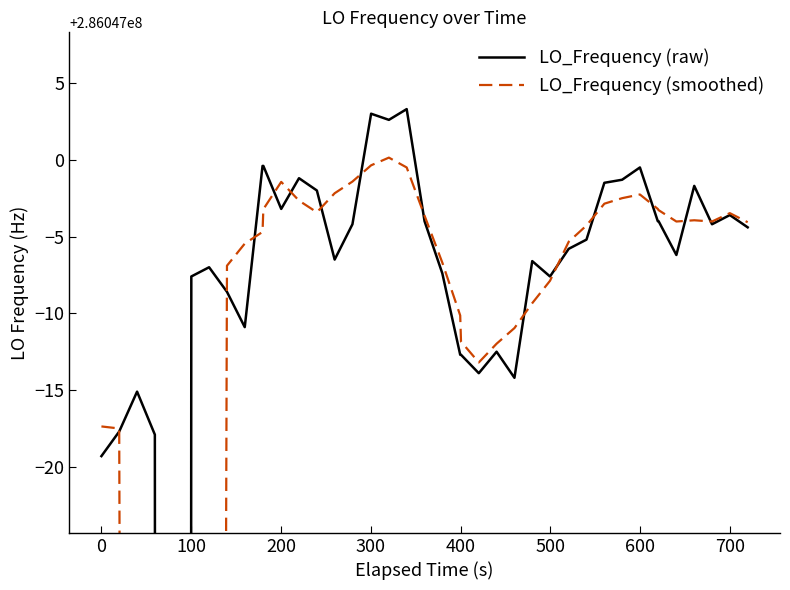

Which series has the largest range (max minus min)?

LO_Frequency (raw)